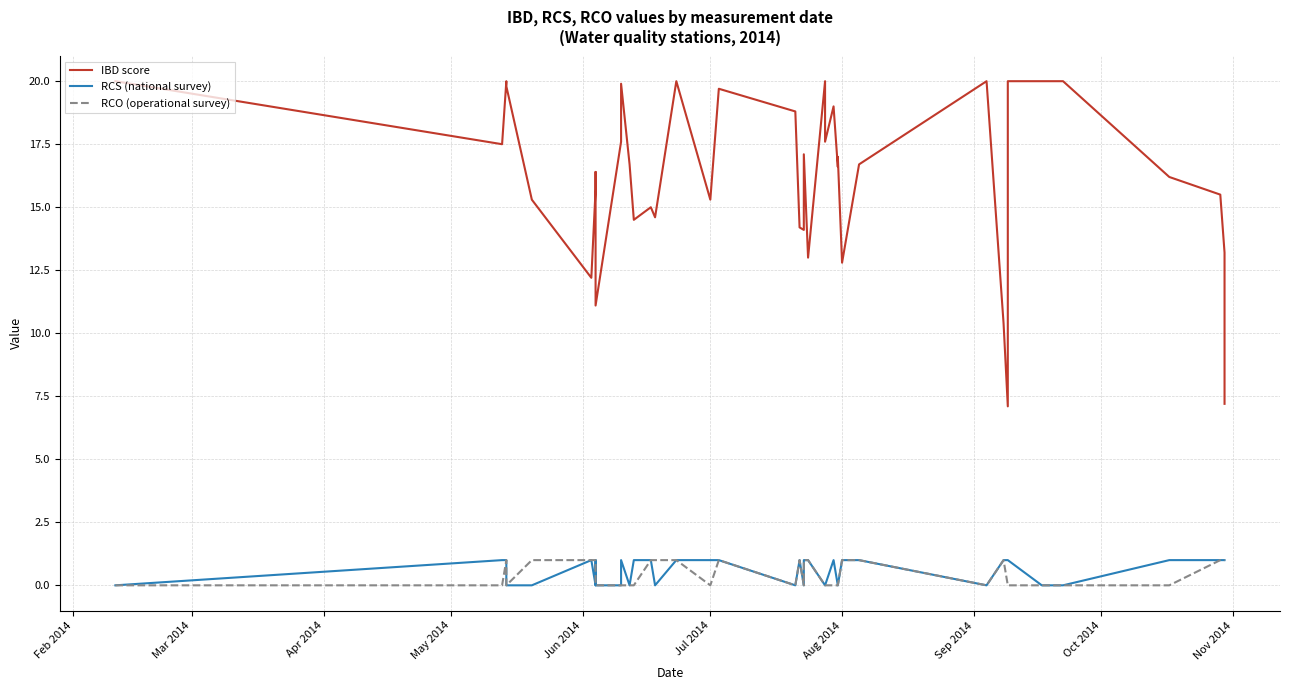

How many data points in RCO (operational survey) are above 0?

18